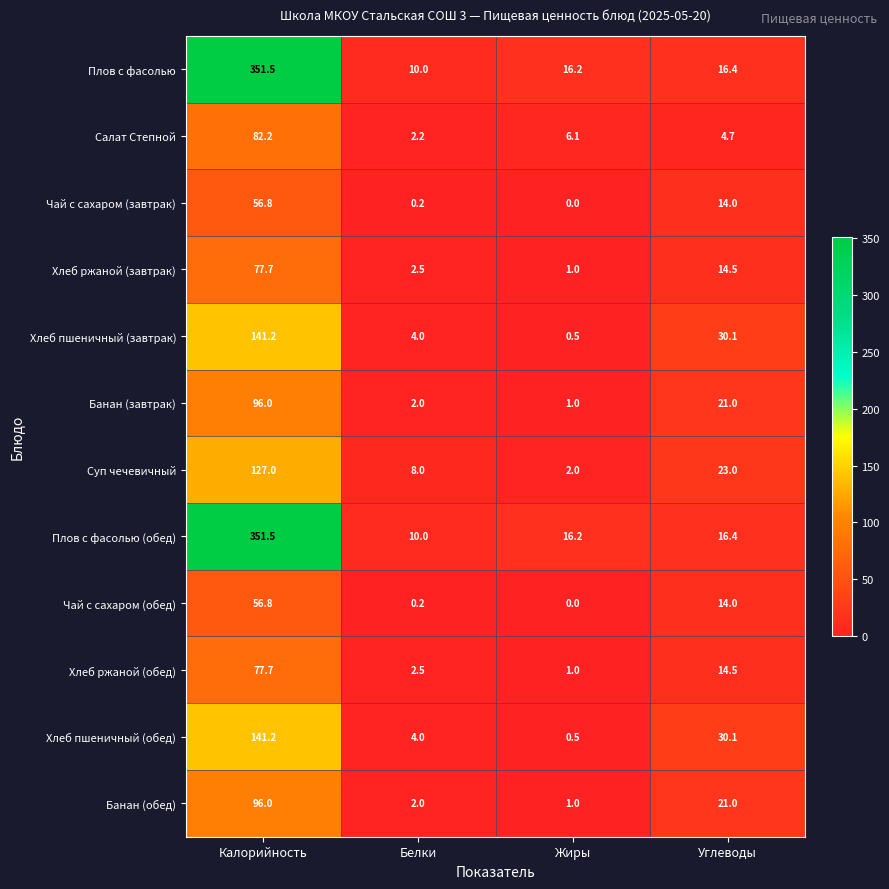

At which category is the sum across all series the highest?

Калорийность